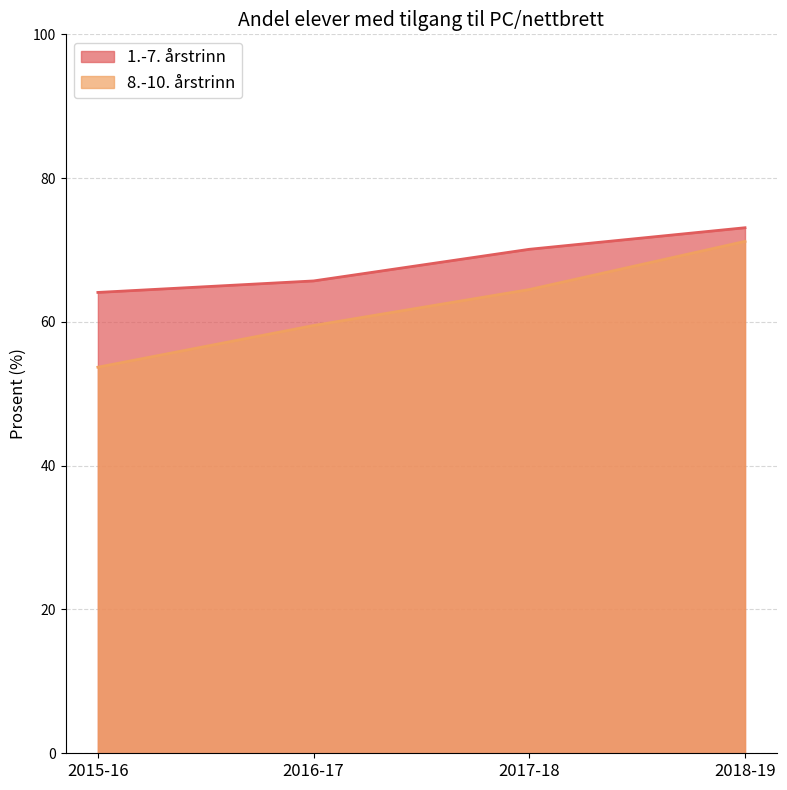

Count the number of categories in the chart.

4